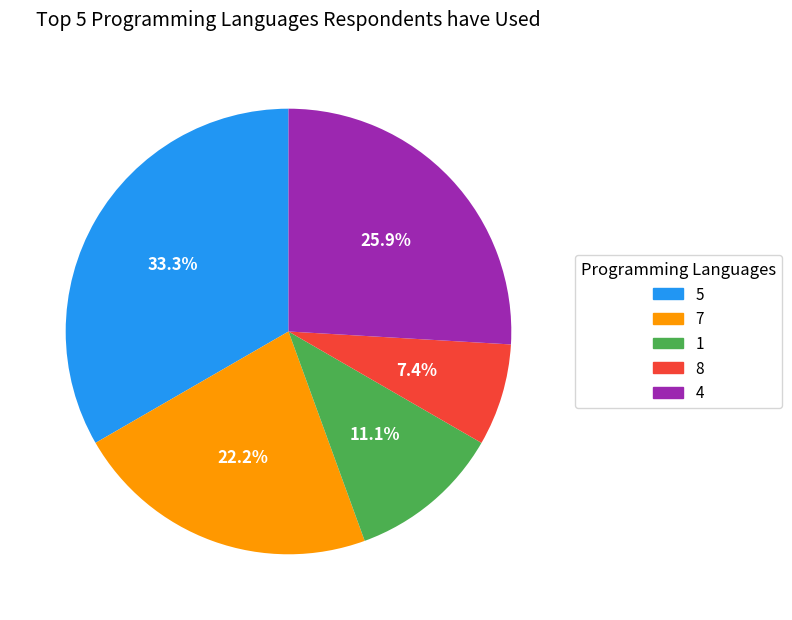

To the nearest percent, what is the average slice percentage?

20%